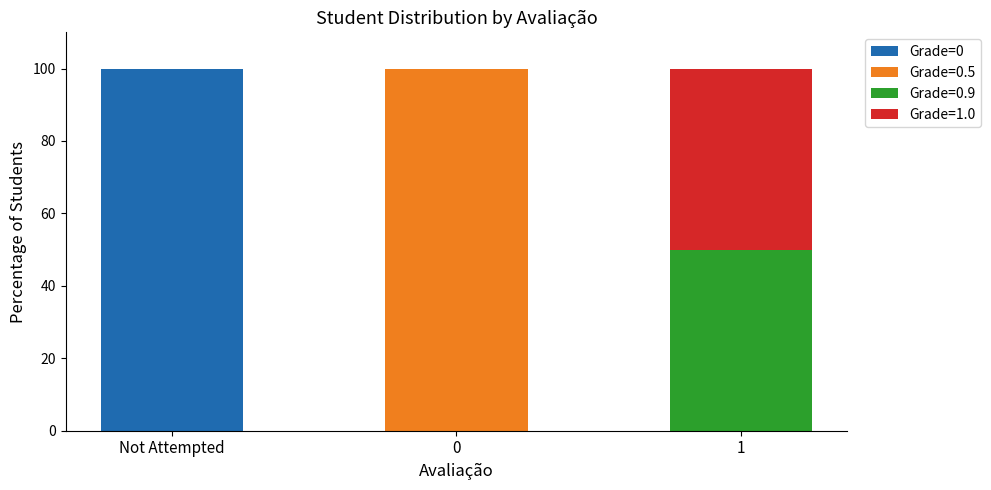

What is the total value across all series at Not Attempted?

100